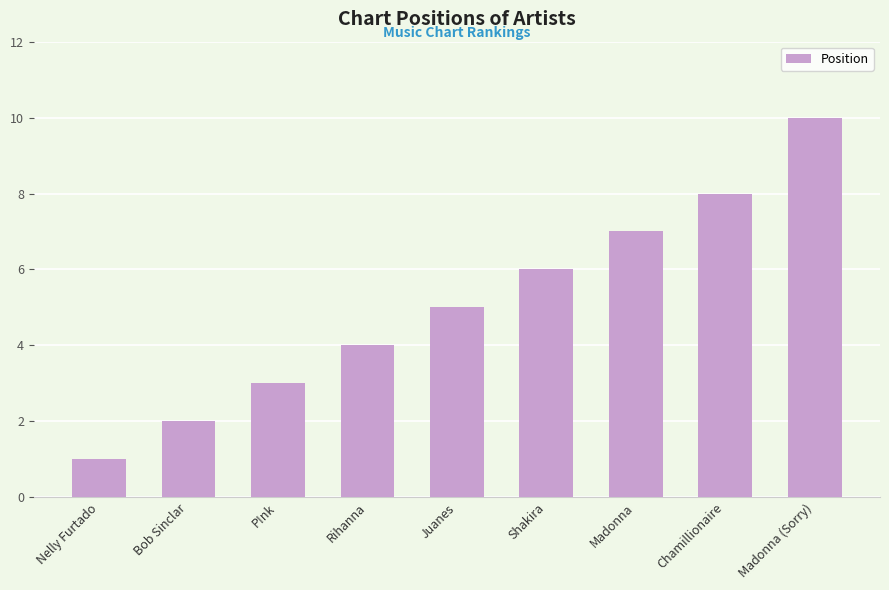

Are the bars horizontal?

No